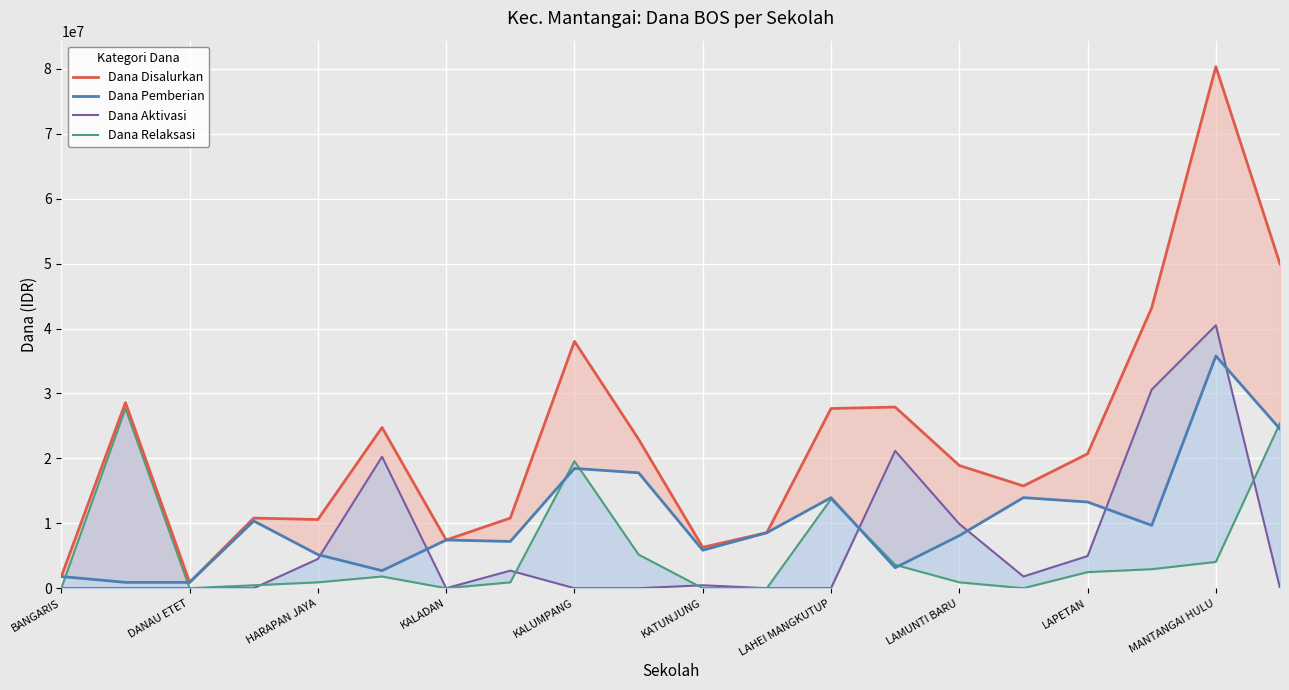

What are all the series names shown in the legend?

Dana Disalurkan, Dana Pemberian, Dana Aktivasi, Dana Relaksasi